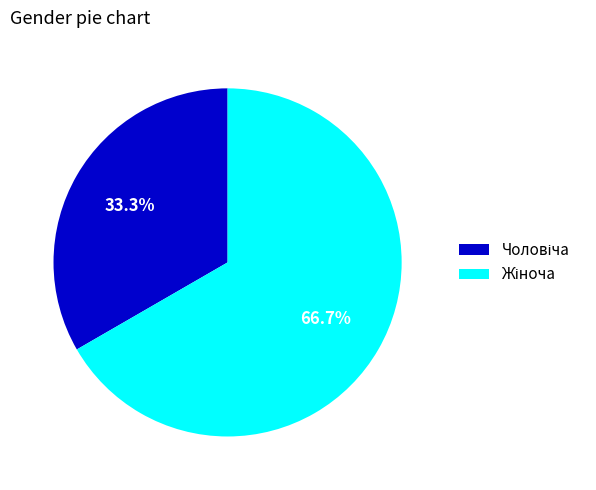

Does any single category account for the majority?

Yes